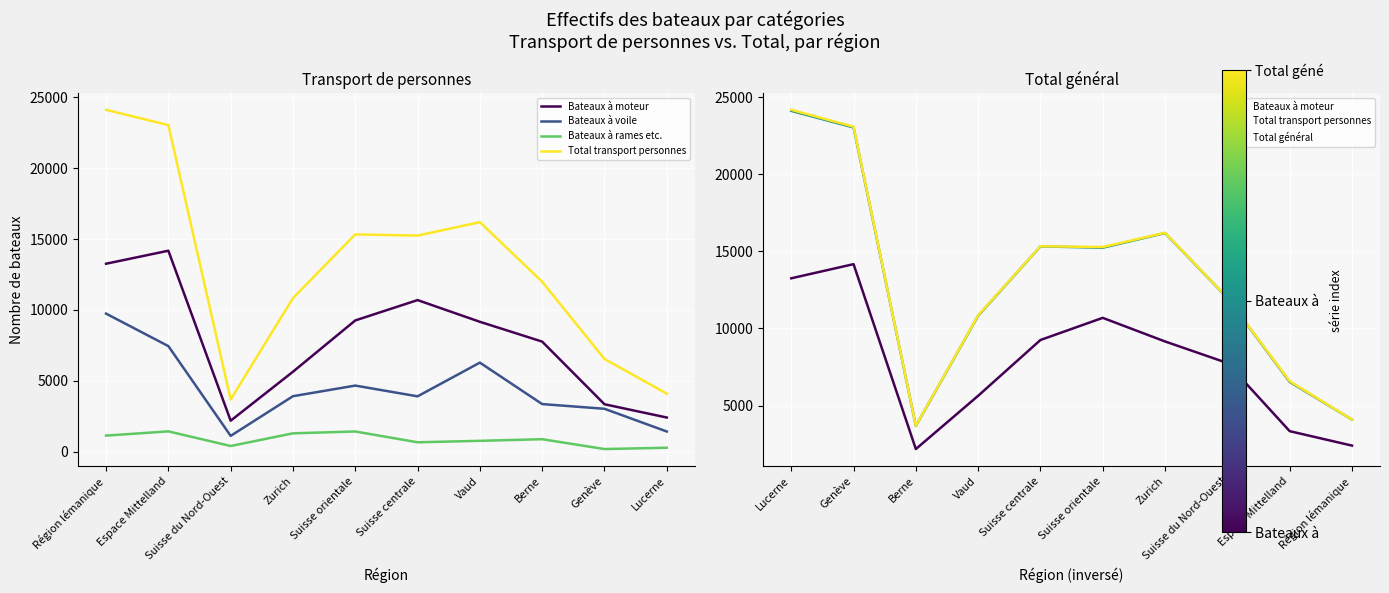

What is the lowest value of the Bateaux à moteur series?

2178